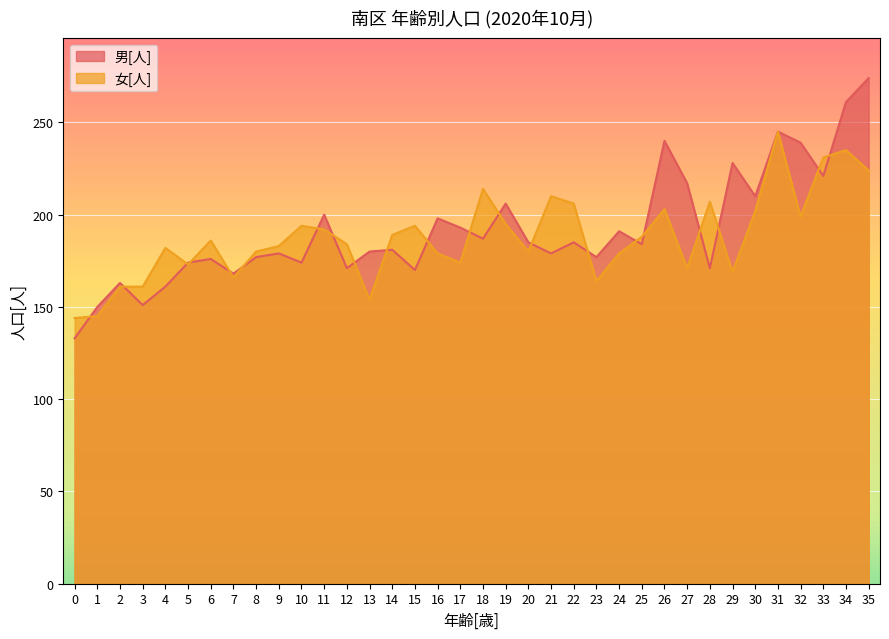

How many times do 女[人] and 男[人] cross each other?

21